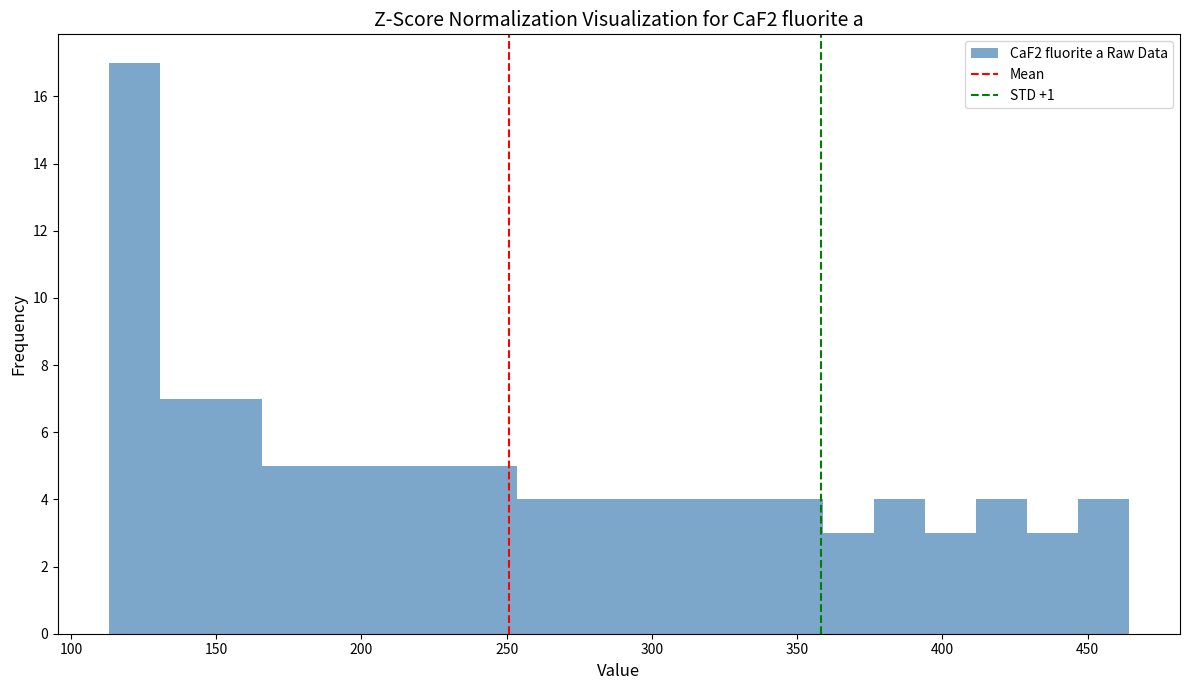

Read against the x-axis, roughly where is the centre of the tallest bar?

120